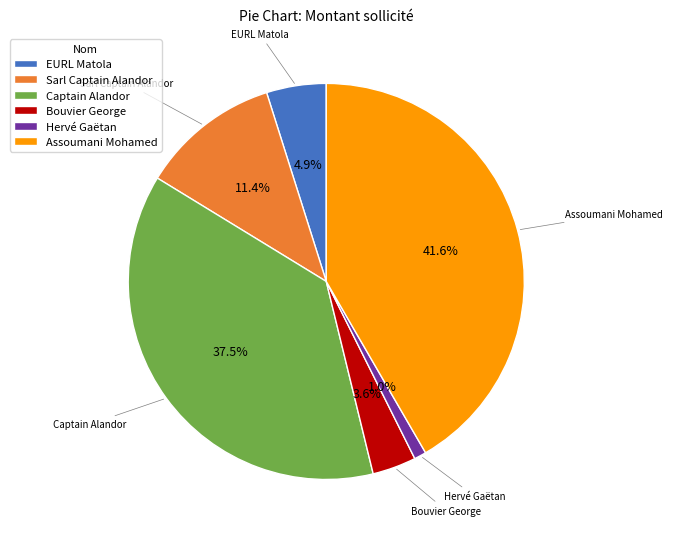

How many slices are in this pie chart?

6